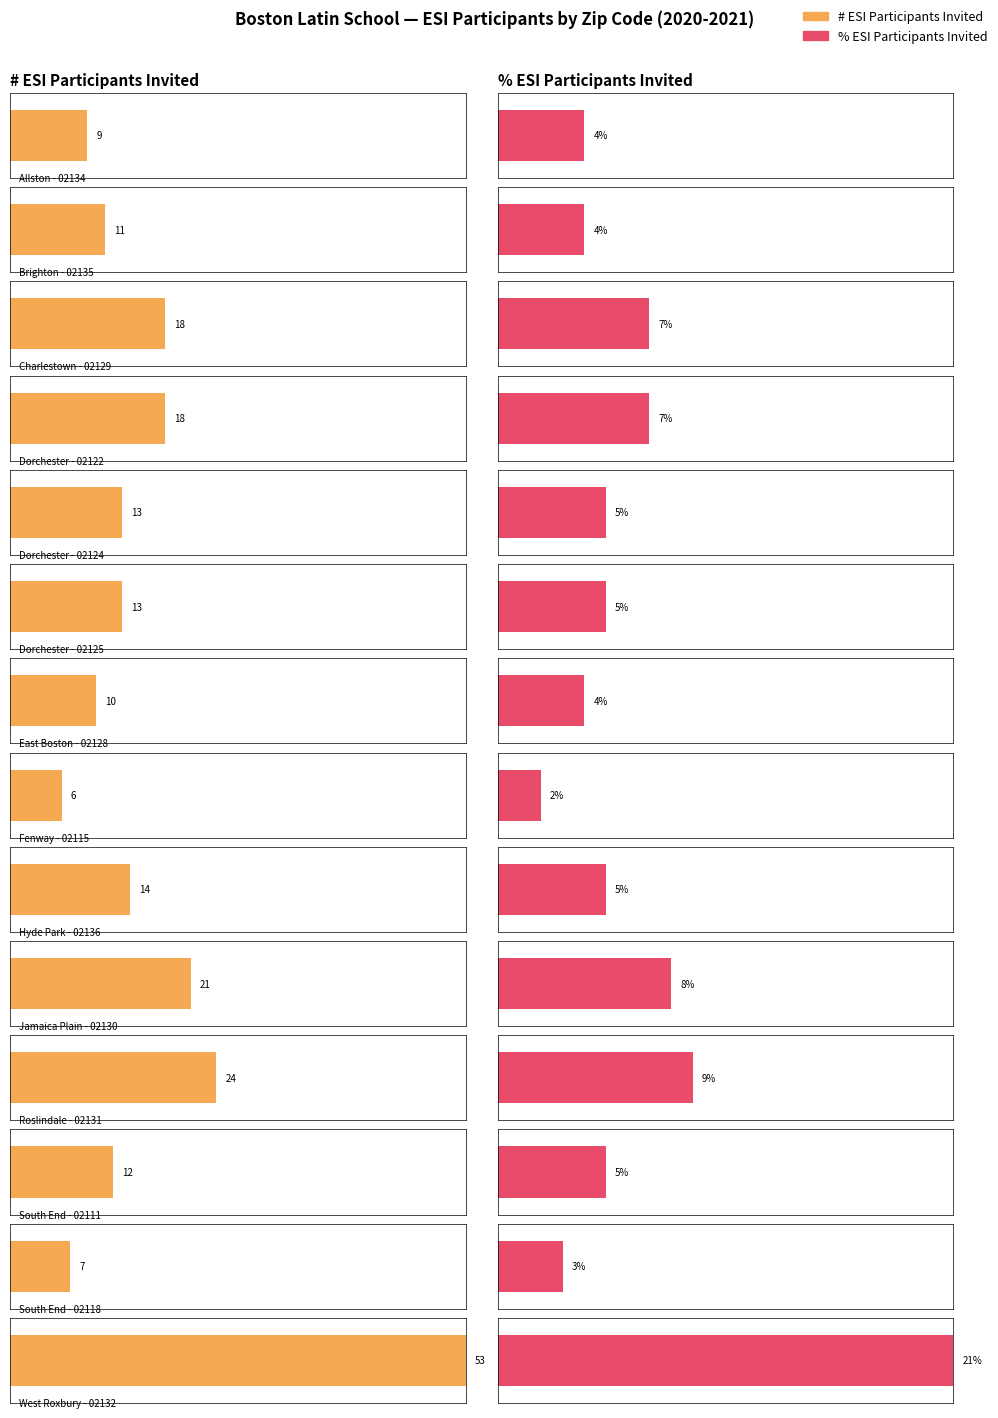

Between Dorchester - 02122 and Jamaica Plain - 02130, which series saw the biggest shift?

# ESI Participants Invited